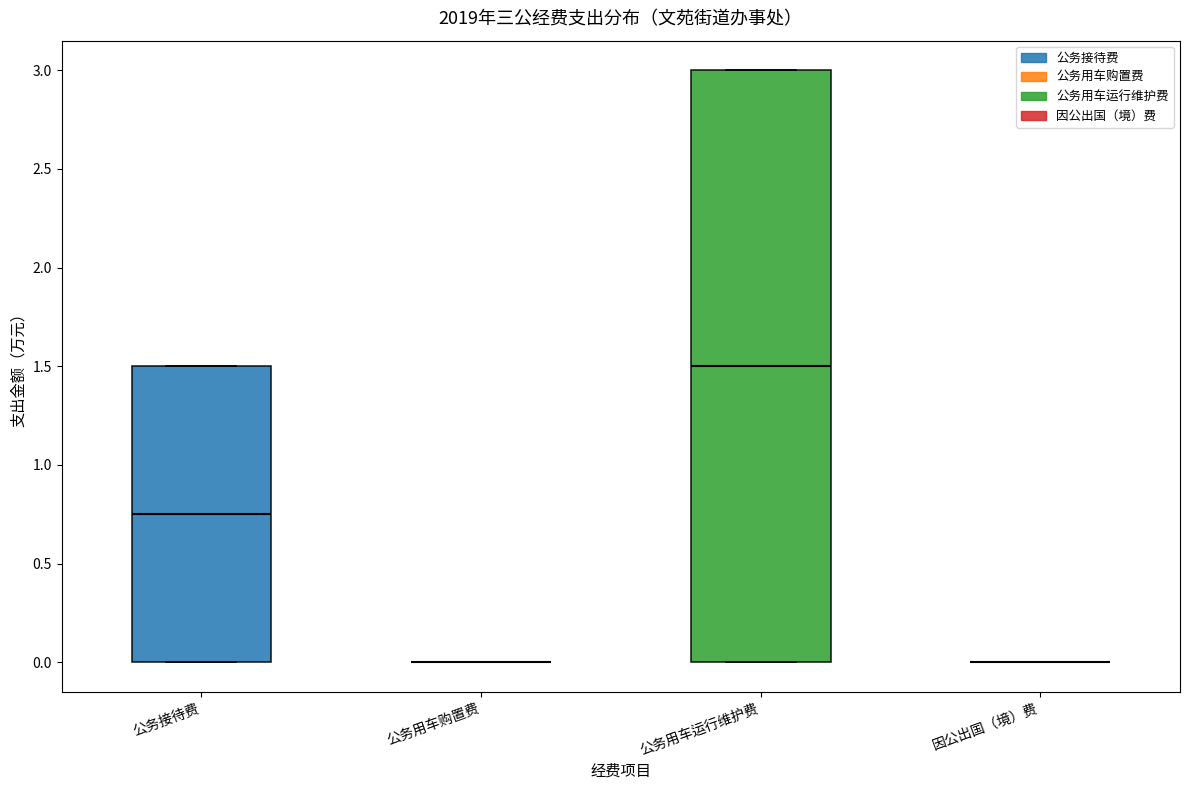

Comparing the boxes themselves (not the whiskers), which one is the tallest?

公务用车运行维护费